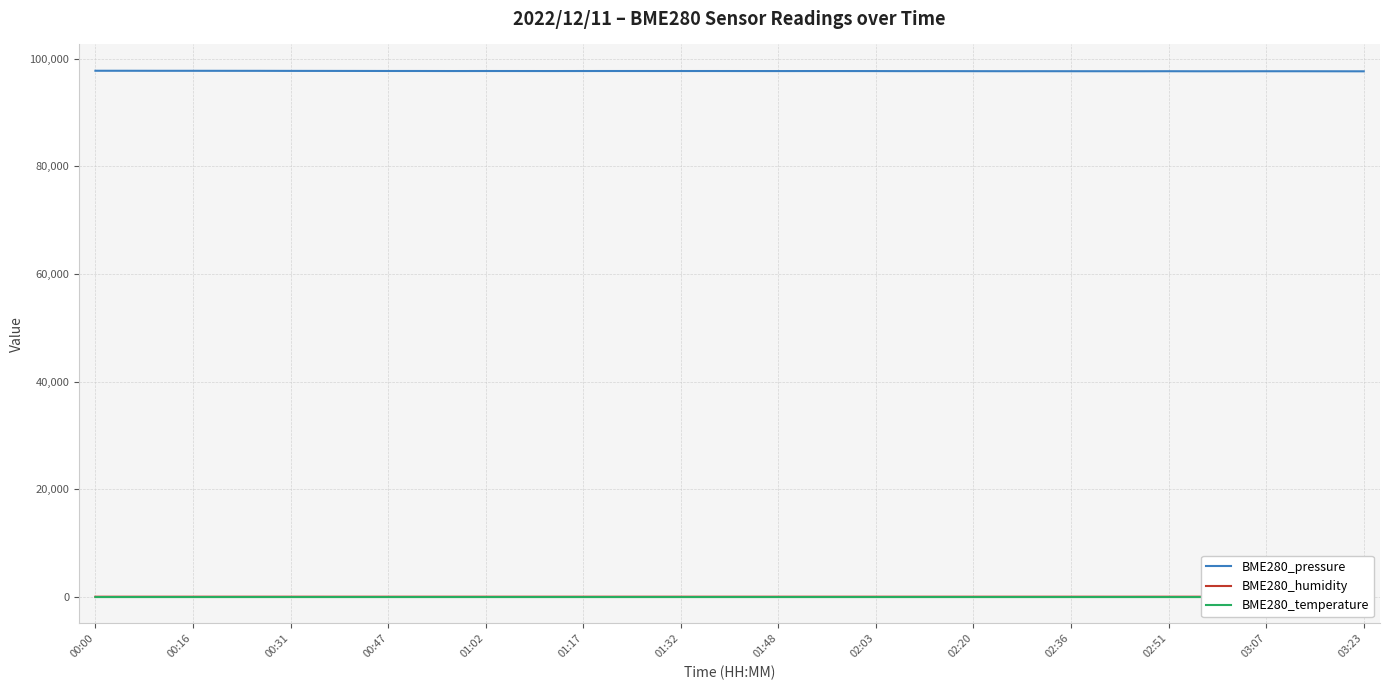

Is this an area chart (filled region under the line)?

No